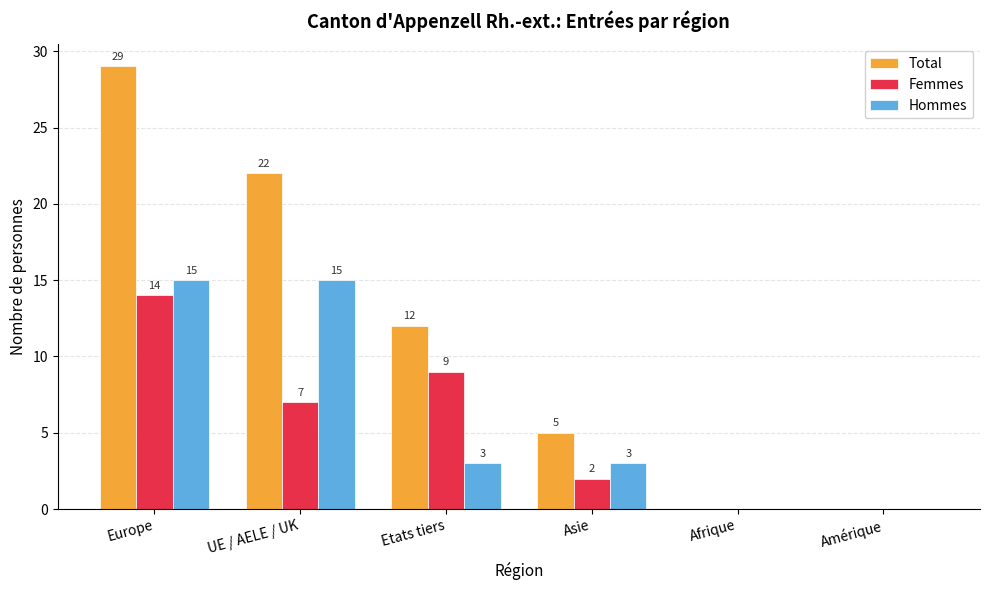

Which series has the largest range (max minus min)?

Total